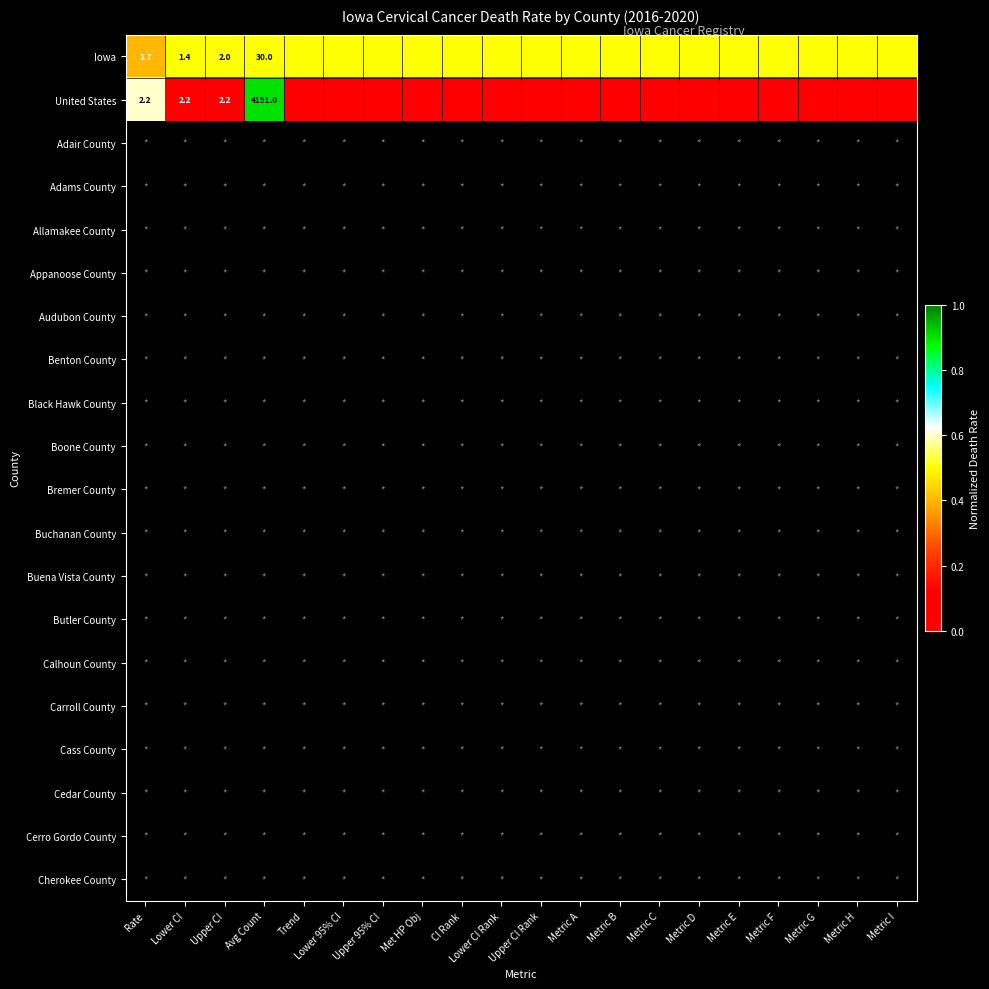

Which has a higher value, Upper CI Rank or Lower CI?

Upper CI Rank